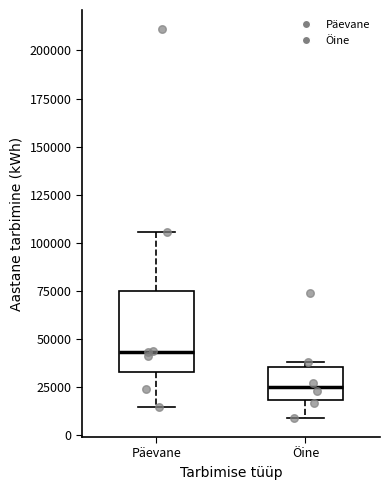

Which box has the lowest median line?

Öine